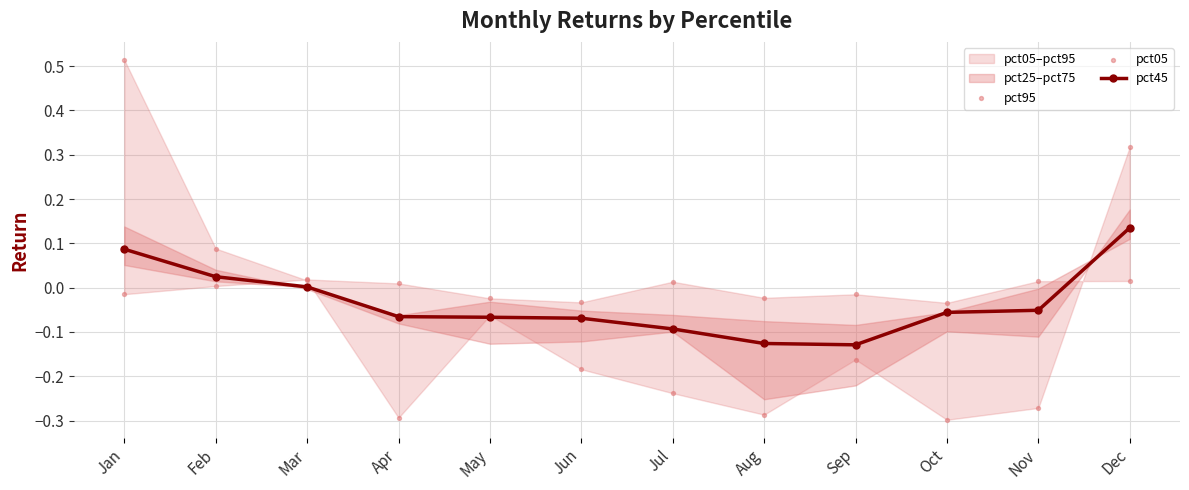

At which category is the sum across all series the highest?

Jan